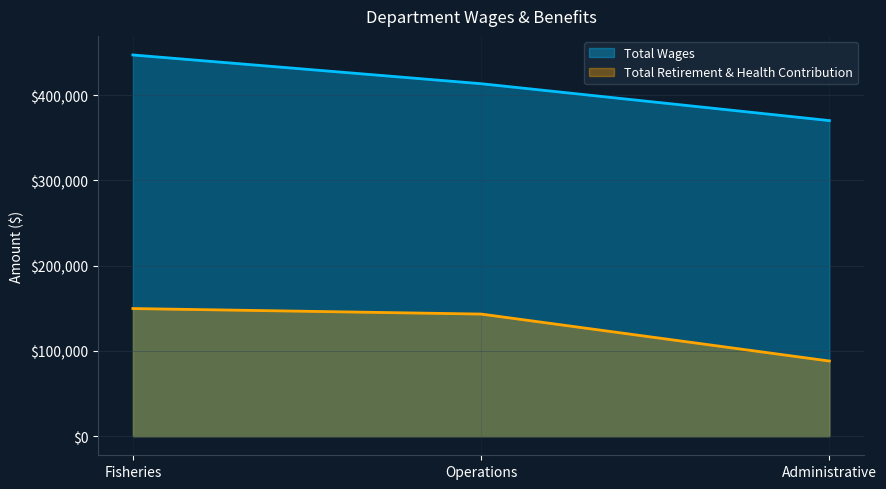

List the labels in order of Total Retirement & Health Contribution value, smallest first.

Administrative, Operations, Fisheries